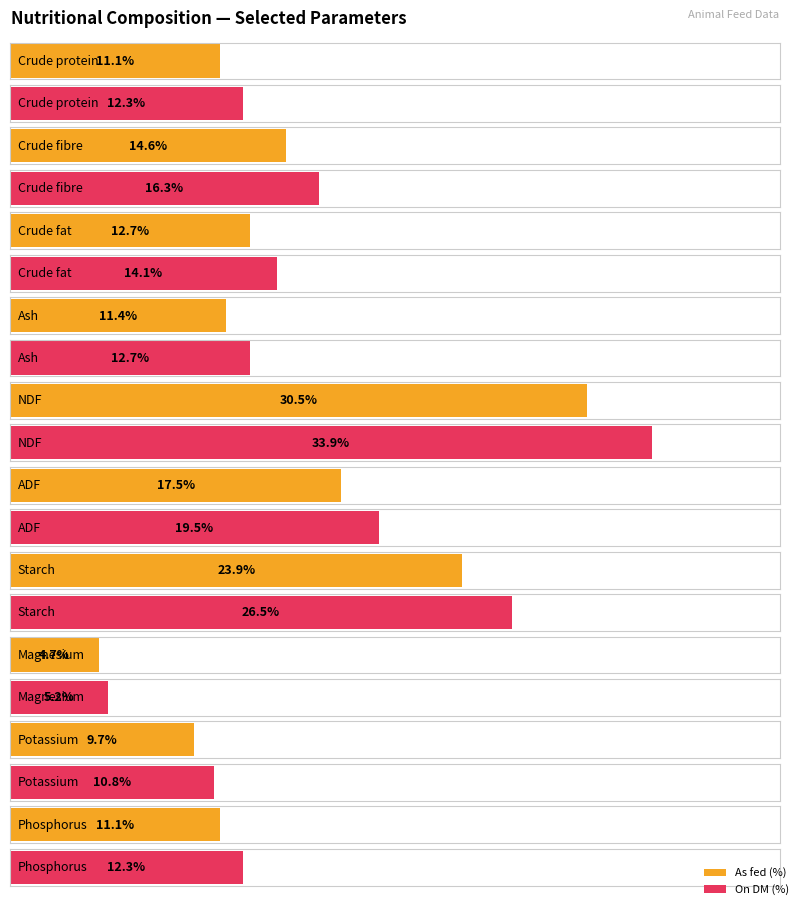

The On DM series shows 14.1 at Crude fat. True or false?

True